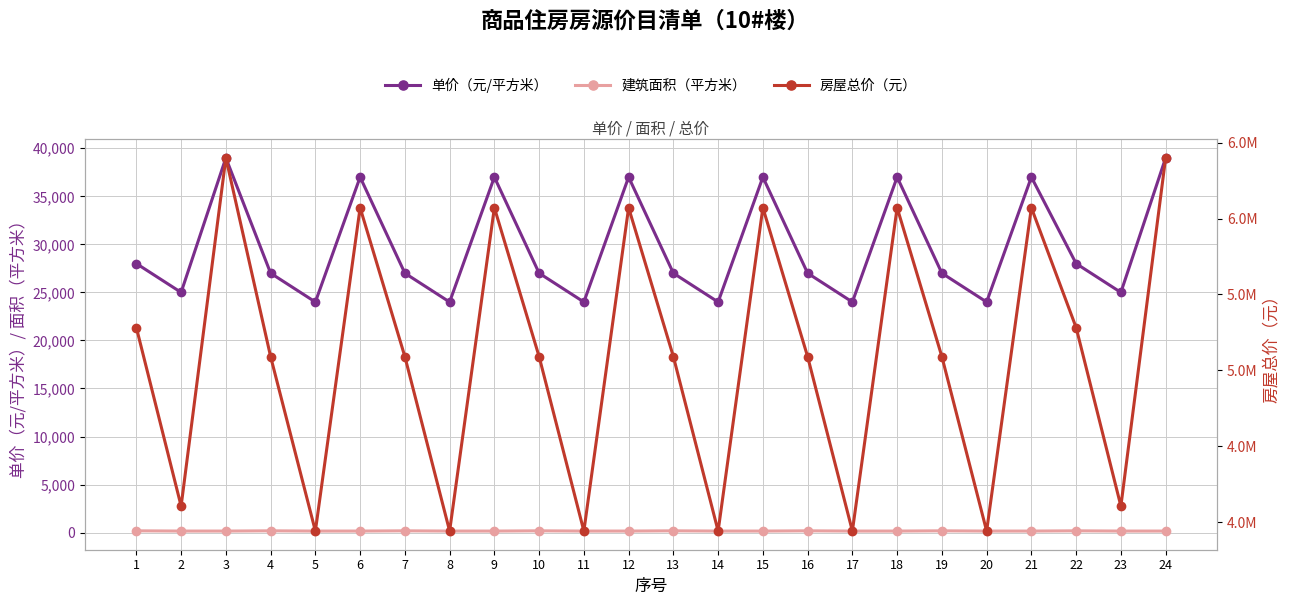

True or false: 房屋总价（元） and 单价（元/平方米） cross at least once.

False